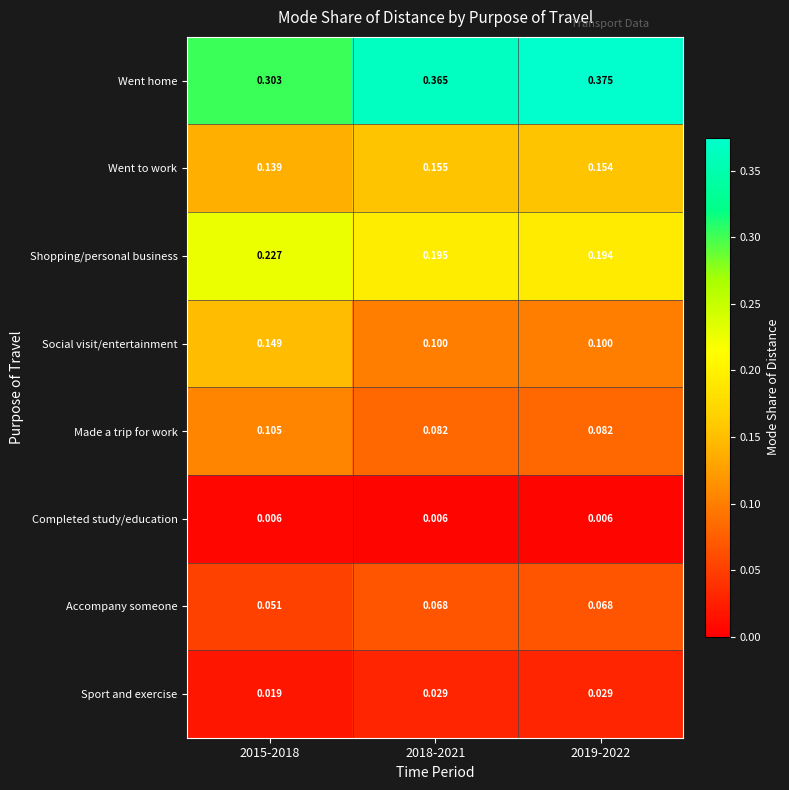

List the series in order of their peak value, lowest first.

Completed study/education, Sport and exercise, Accompany someone, Made a trip for work, Social visit/entertainment, Went to work, Shopping/personal business, Went home